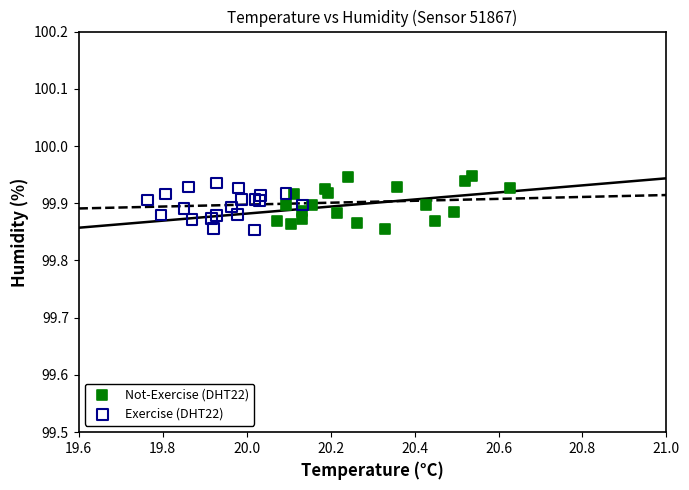

What are all the series names shown in the legend?

Not-Exercise (DHT22), Exercise (DHT22)